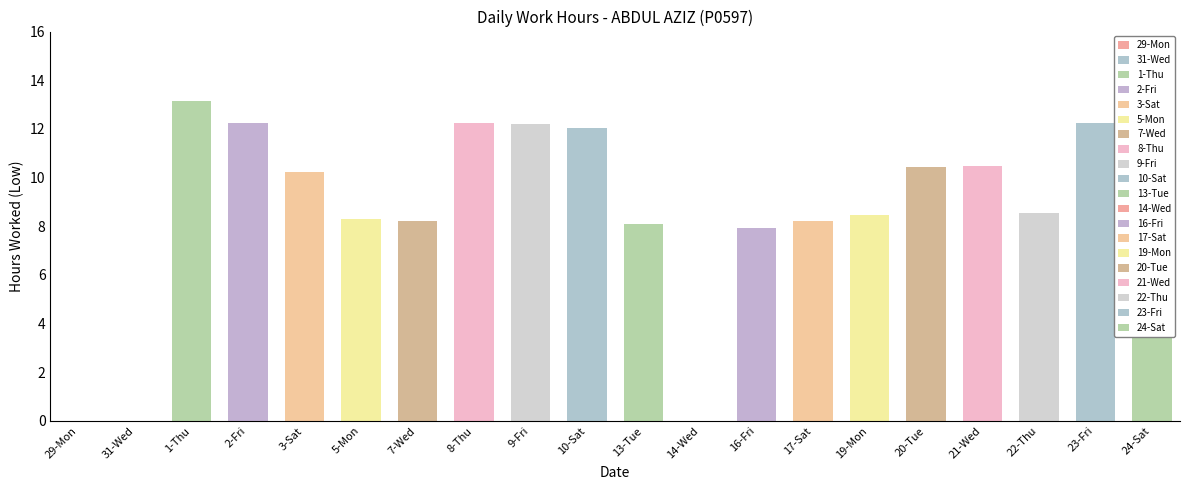

Are the bars grouped side by side (vs. stacked)?

No